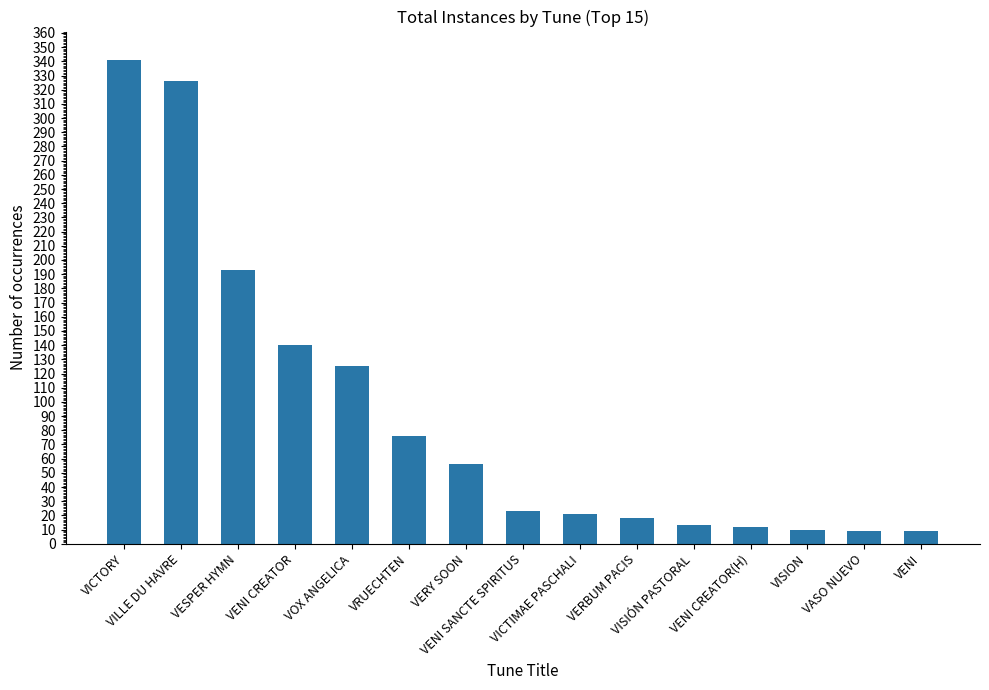

What is the average value?

91